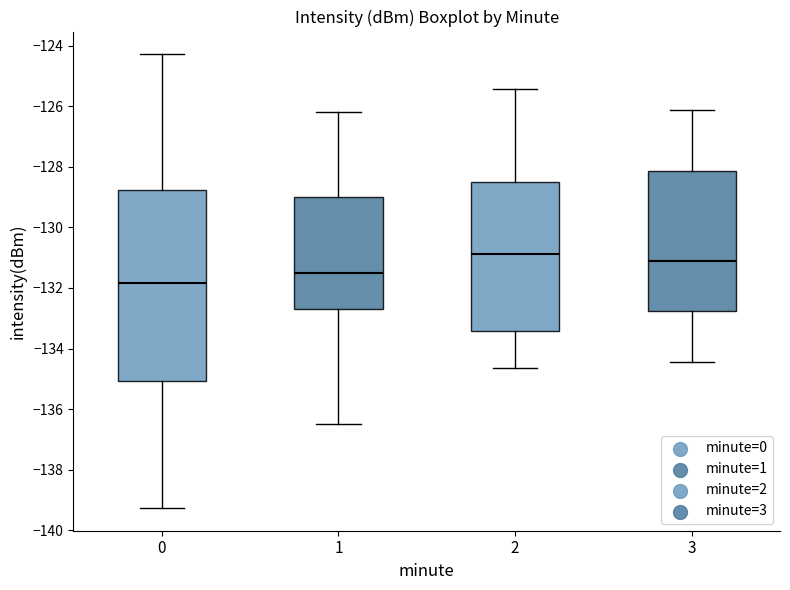

Where is the lower edge of the box at x = 2 on the y-axis? The values are not printed on the chart, so give them approximately, as read against the axis.

-133.4